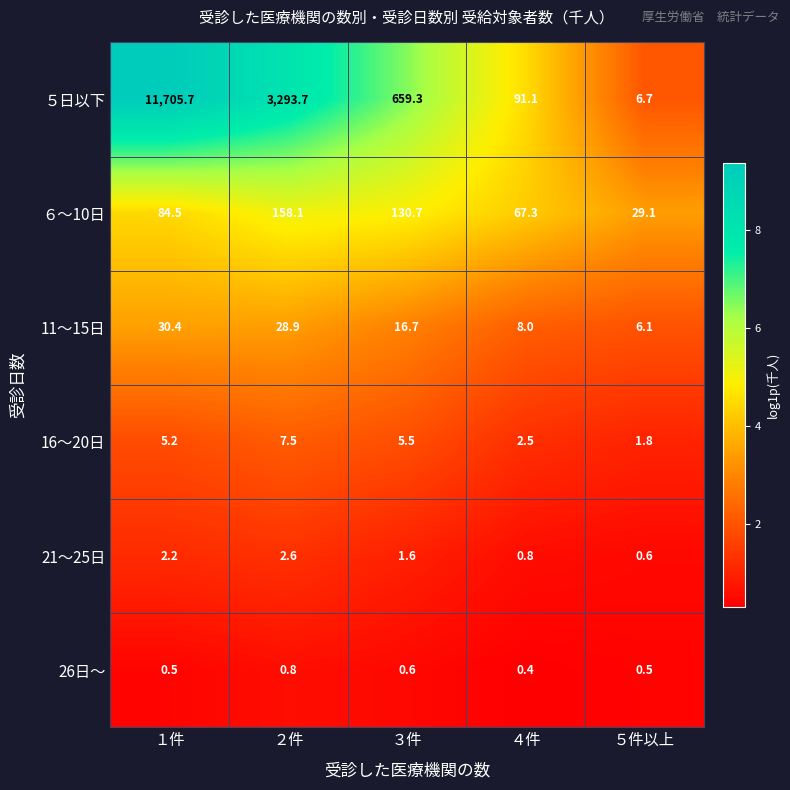

At which category does the chart reach its minimum across all series?

４件